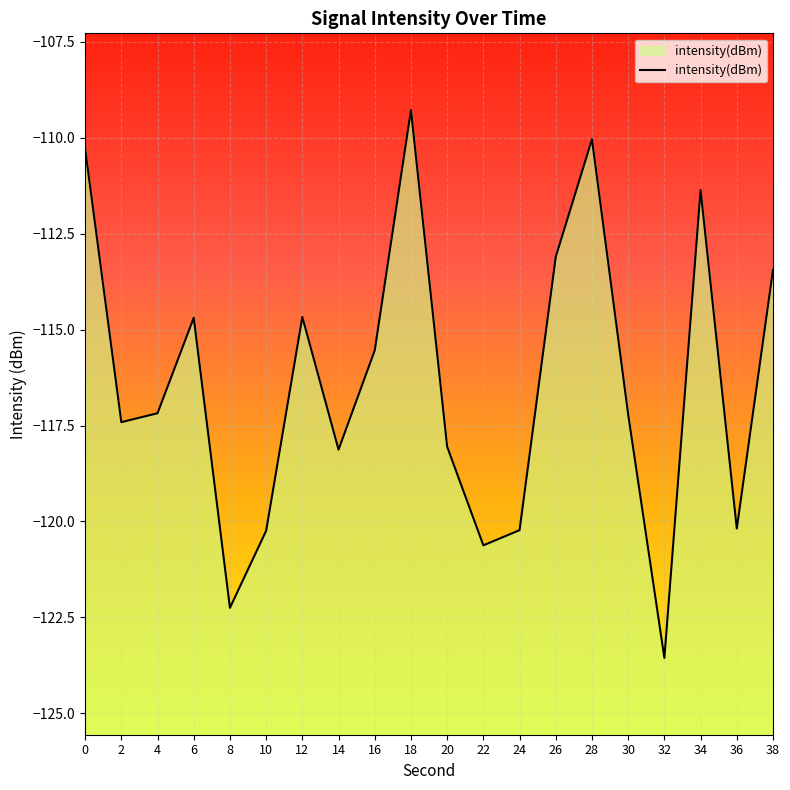

How many points are lower than both their immediate neighbors (excluding endpoints)?

6